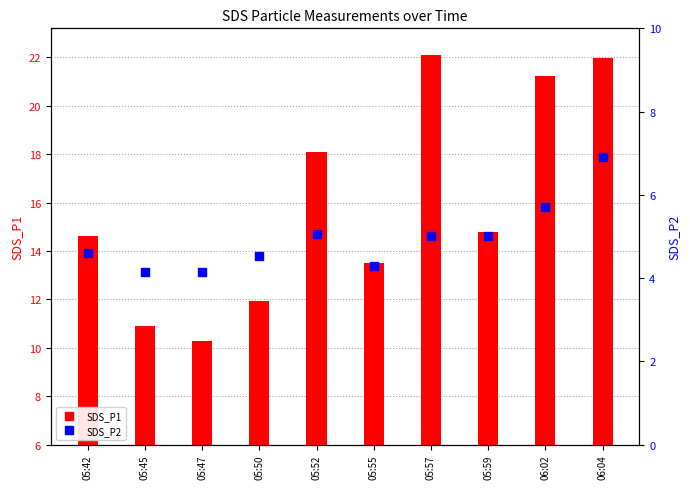

Which series has the largest total across all categories?

SDS_P1